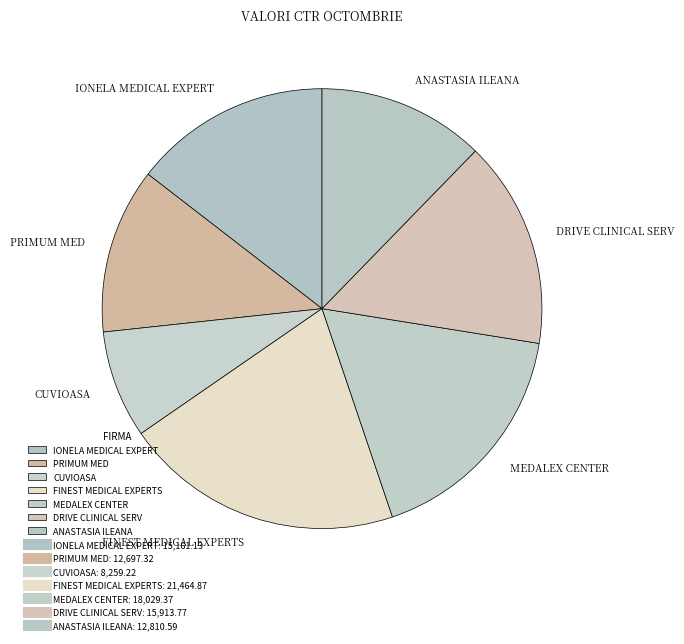

How many slices are in this pie chart?

7